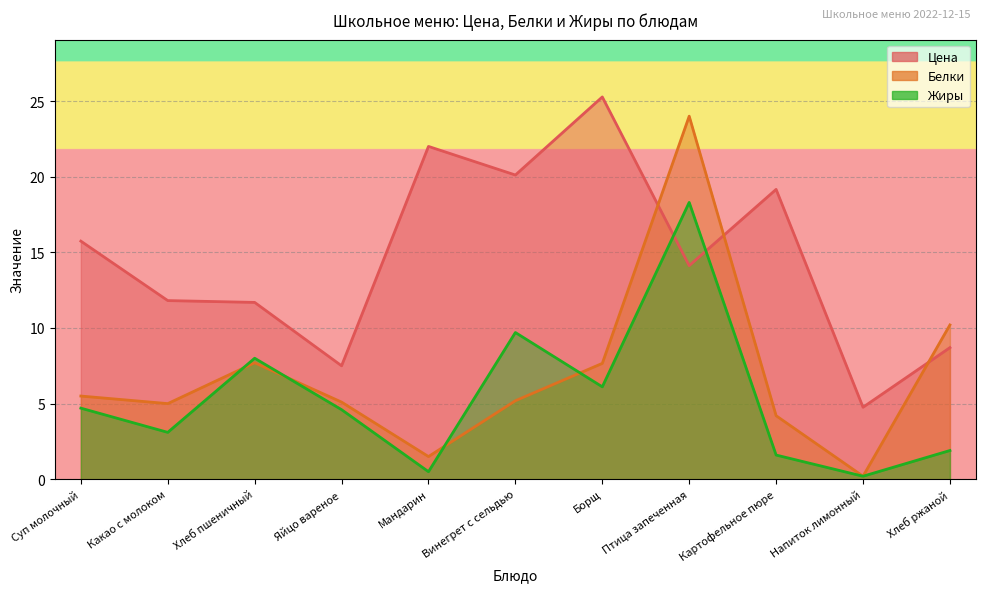

At which label does Цена first exceed 14?

Суп молочный